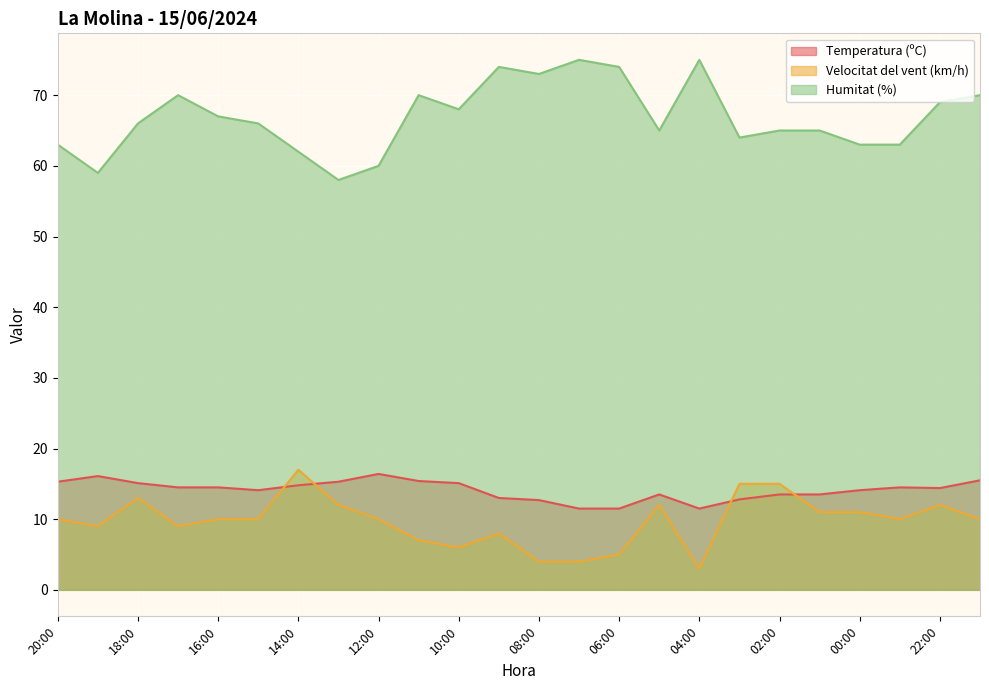

What is the label of the 12th point from the left?

09:00